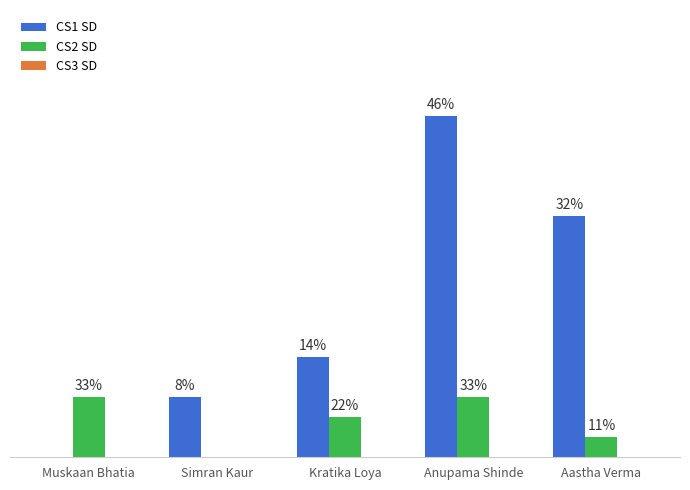

What is the label of the 3rd bar from the left?

Kratika Loya